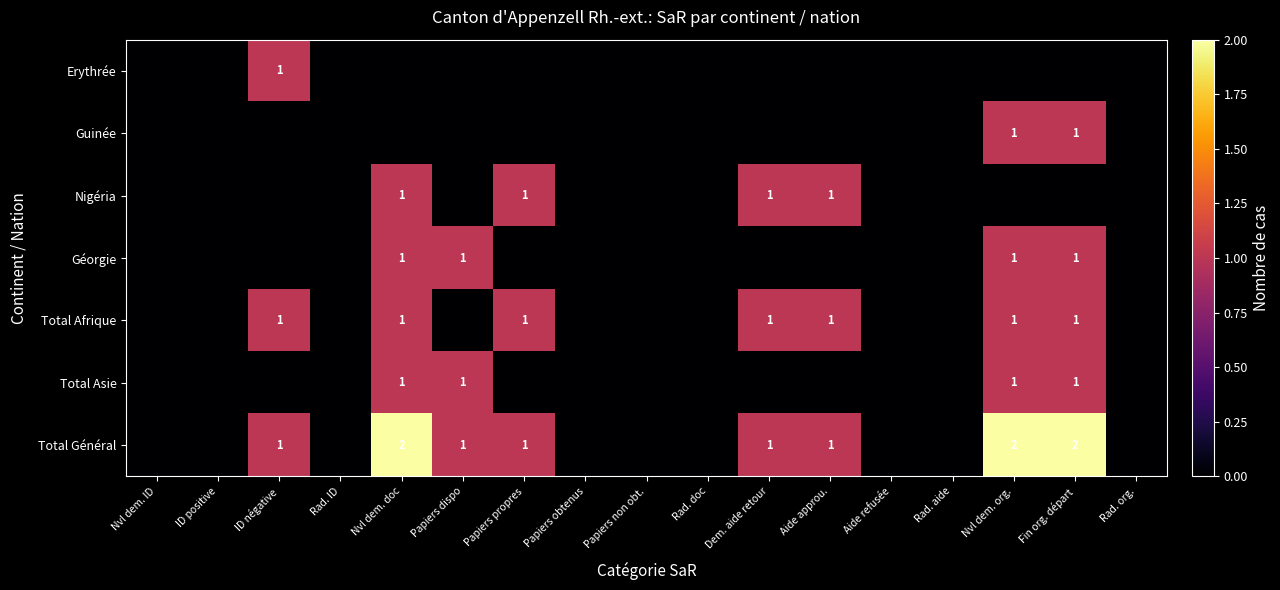

True or false: Total Général has a value of 3 at Fin org. départ.

False